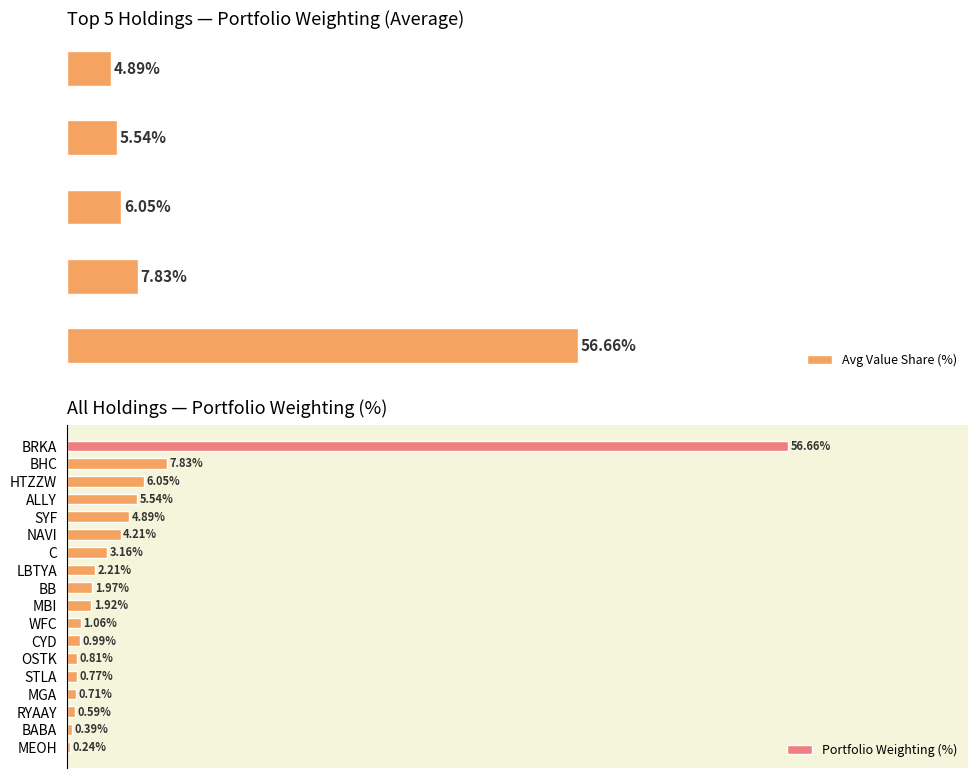

Reading left to right, what are all the values shown in this chart?

BRKA=56.7	BHC=7.8	HTZZW=6.0	ALLY=5.5	SYF=4.9	NAVI=4.2	C=3.2	LBTYA=2.2	BB=2.0	MBI=1.9	WFC=1.1	CYD=1.0	OSTK=0.8	STLA=0.8	MGA=0.7	RYAAY=0.6	BABA=0.4	MEOH=0.2